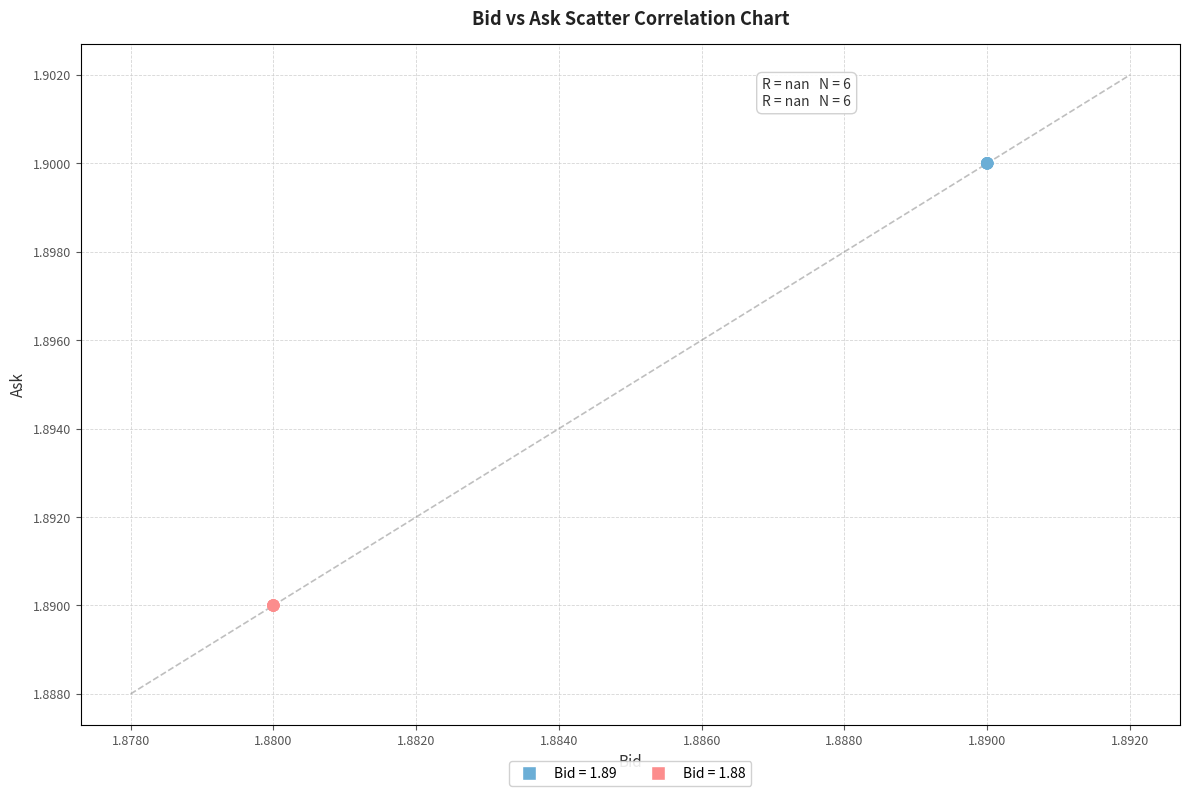

Which series reaches the maximum Y coordinate?

Bid = 1.89